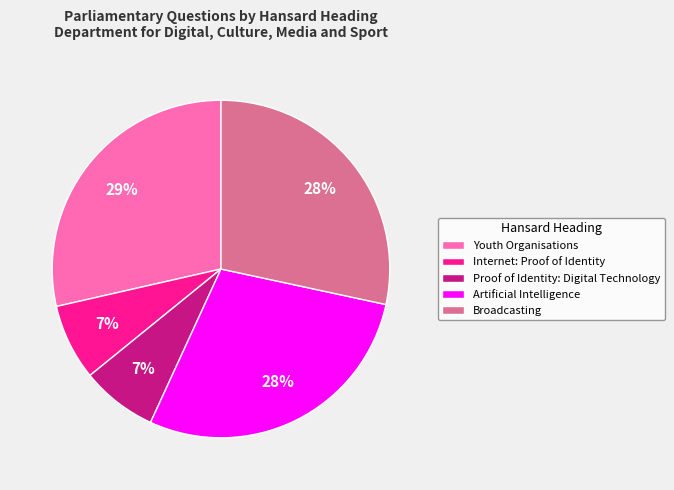

How many segments does this pie chart have?

5